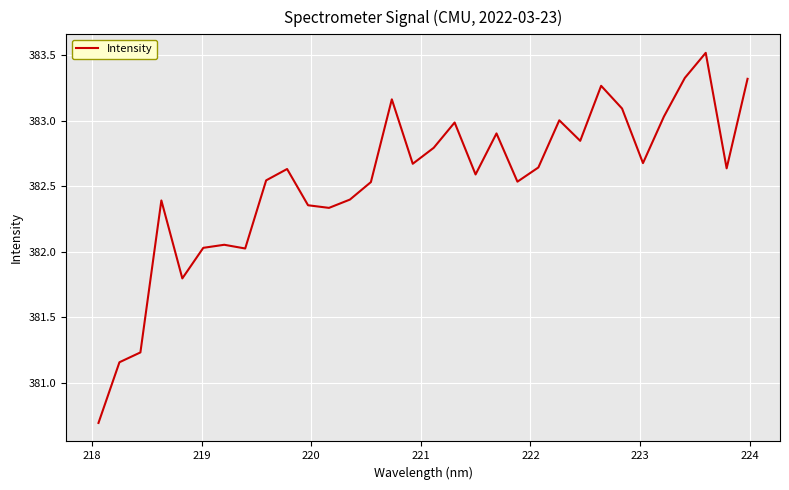

What is the minimum value shown in the chart?

380.7